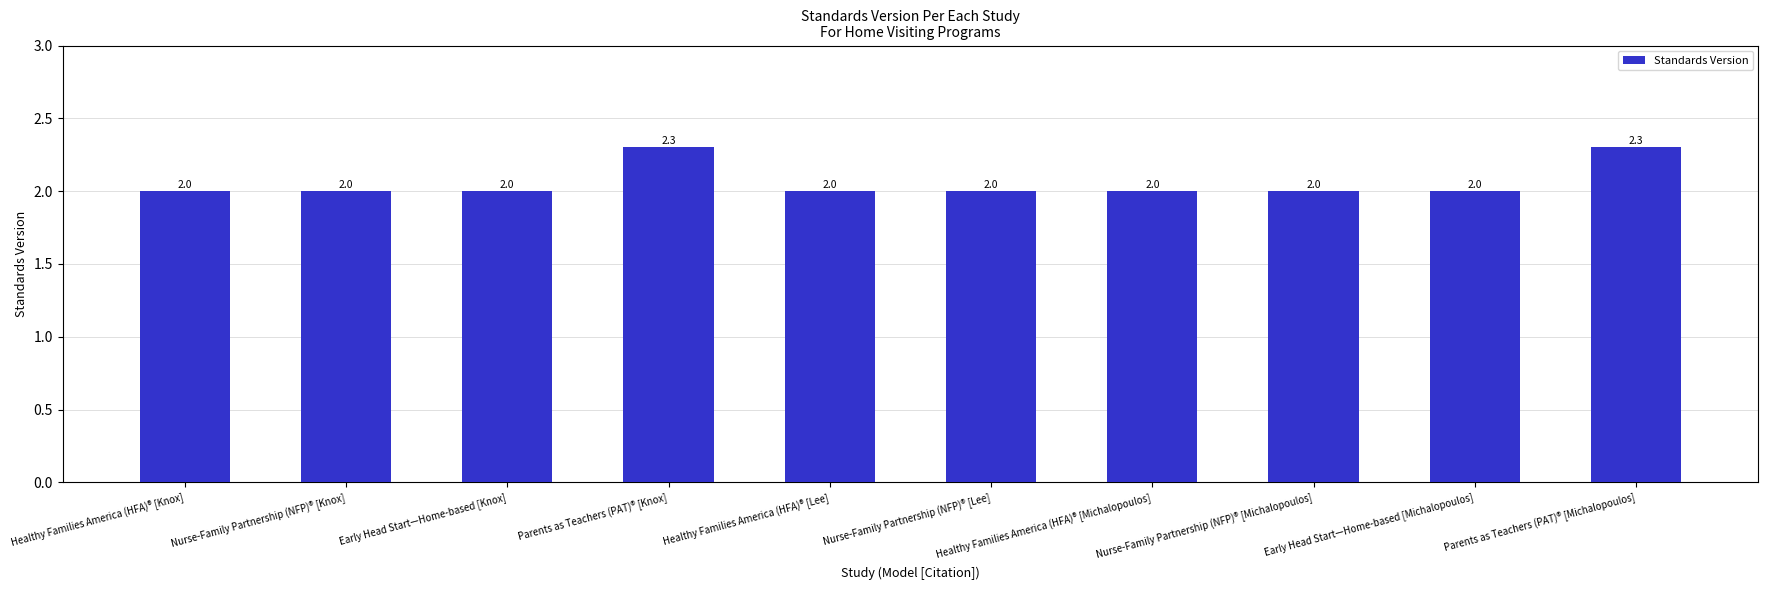

What is the sum of the values at Parents as Teachers (PAT)® [Knox] and Nurse-Family Partnership (NFP)® [Michalopoulos]?

4.3